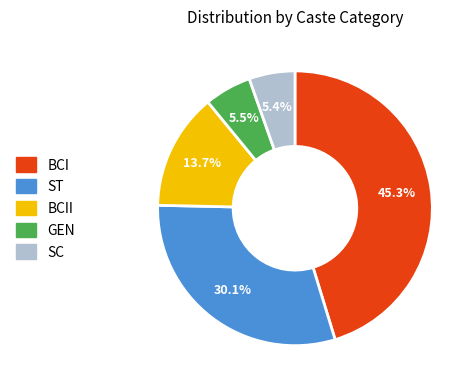

Is there a majority slice in this chart?

No